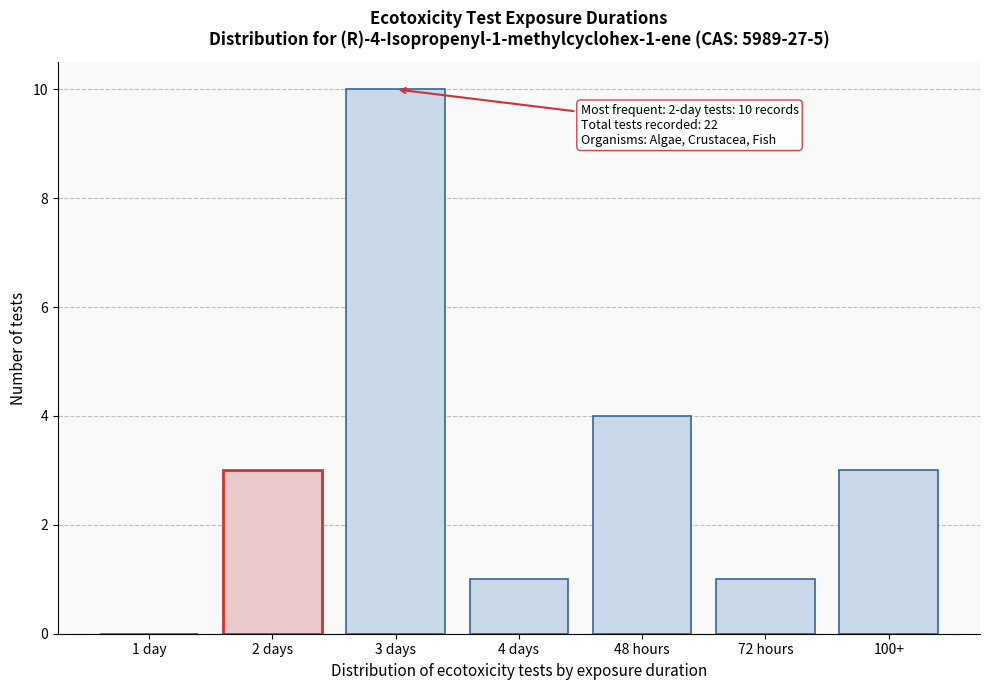

Reading left to right, transcribe all the data shown in this chart.

1 day=0	2 days=3	3 days=10	4 days=1	48 hours=4	72 hours=1	100+=3